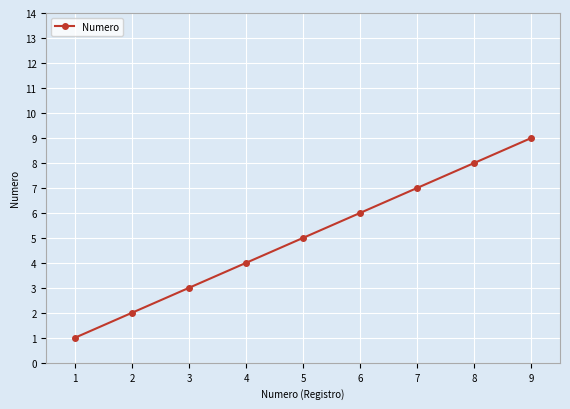

List the labels in order of value, largest first.

9, 8, 7, 6, 5, 4, 3, 2, 1